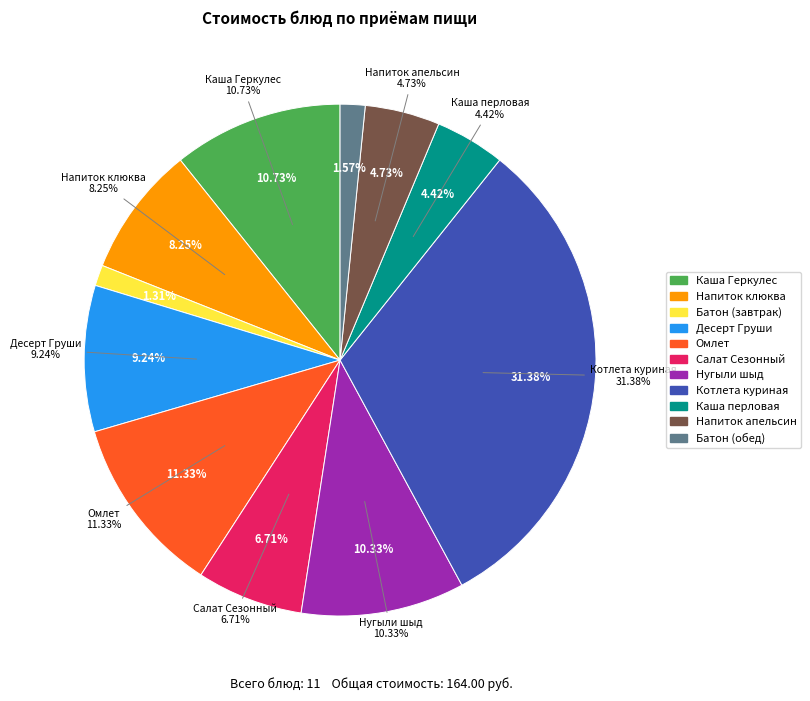

How many segments does this pie chart have?

11